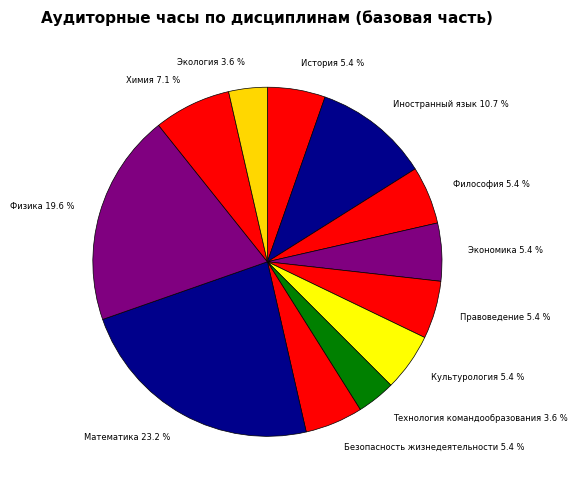

Is the sum of Химия 7.1 % and Экология 3.6 % greater than half?

No